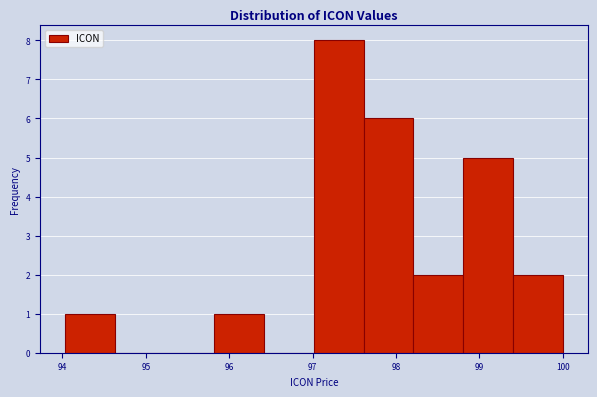

Reading left to right, transcribe this chart: for each bar, give the range it covers on the x-axis and its height. Neither the bar edges nor the heights are printed on the chart, so give them approximately, as read against the axes.

94.0 to 94.6: 1
94.6 to 95.2: 0
95.2 to 95.8: 0
95.8 to 96.4: 1
96.4 to 97.0: 0
97.0 to 97.6: 8
97.6 to 98.2: 6
98.2 to 98.8: 2
98.8 to 99.4: 5
99.4 to 100.0: 2